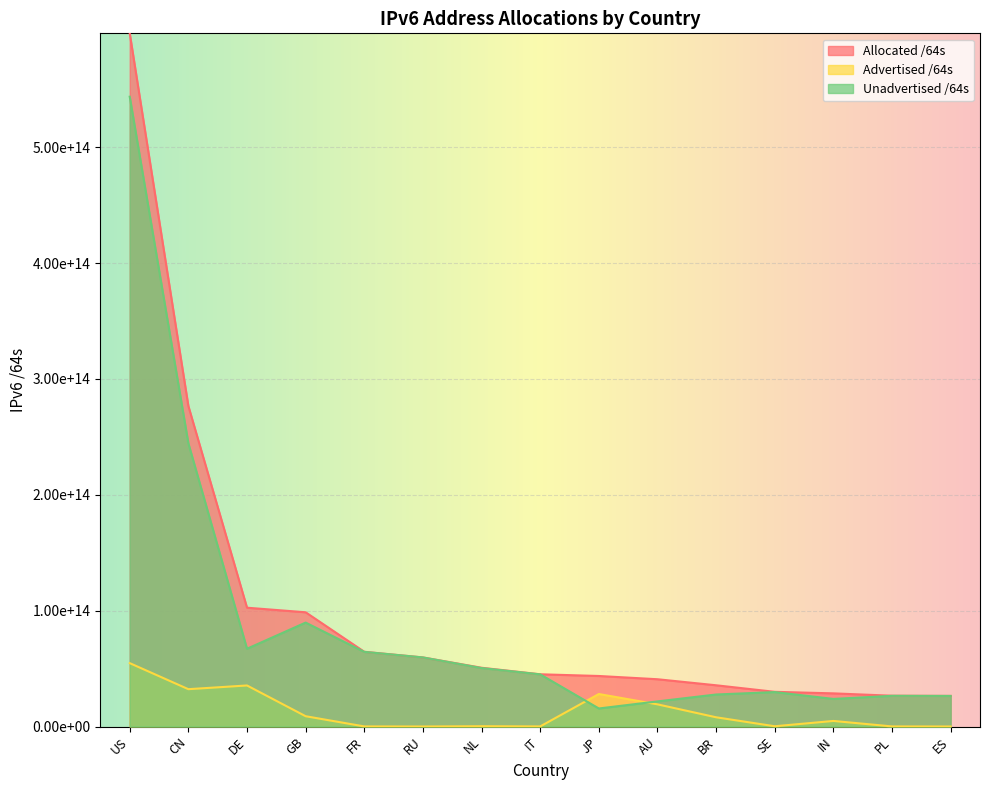

The Unadvertised /64s series shows 64412171173888 at FR. True or false?

True